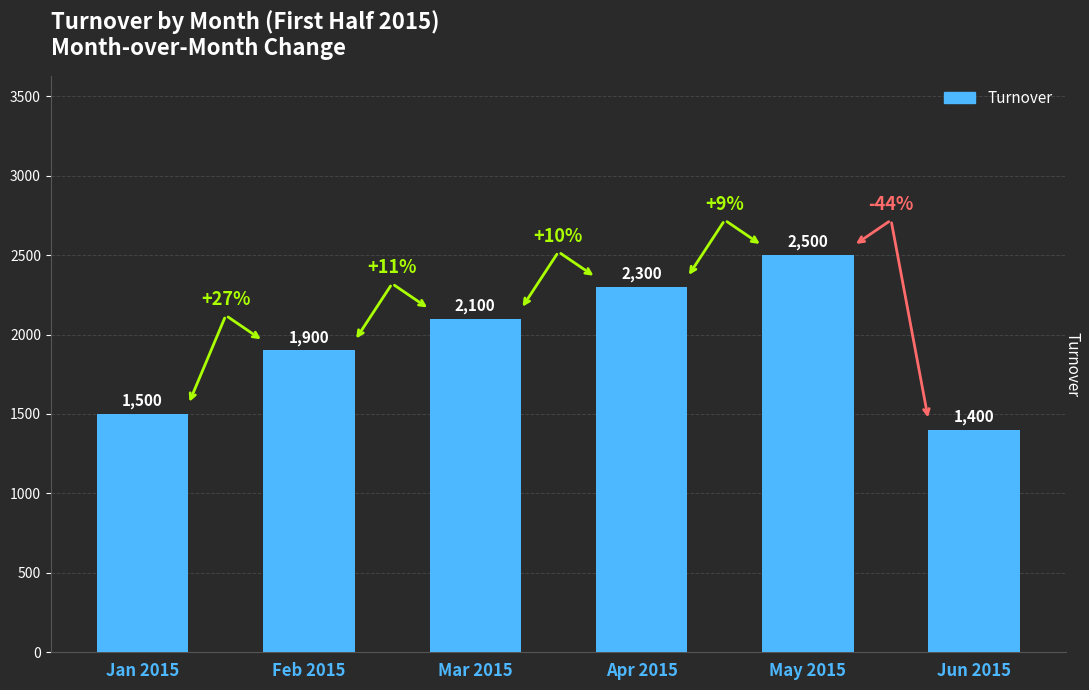

Reading left to right, list all the values displayed in this chart.

Jan 2015=1500	Feb 2015=1900	Mar 2015=2100	Apr 2015=2300	May 2015=2500	Jun 2015=1400